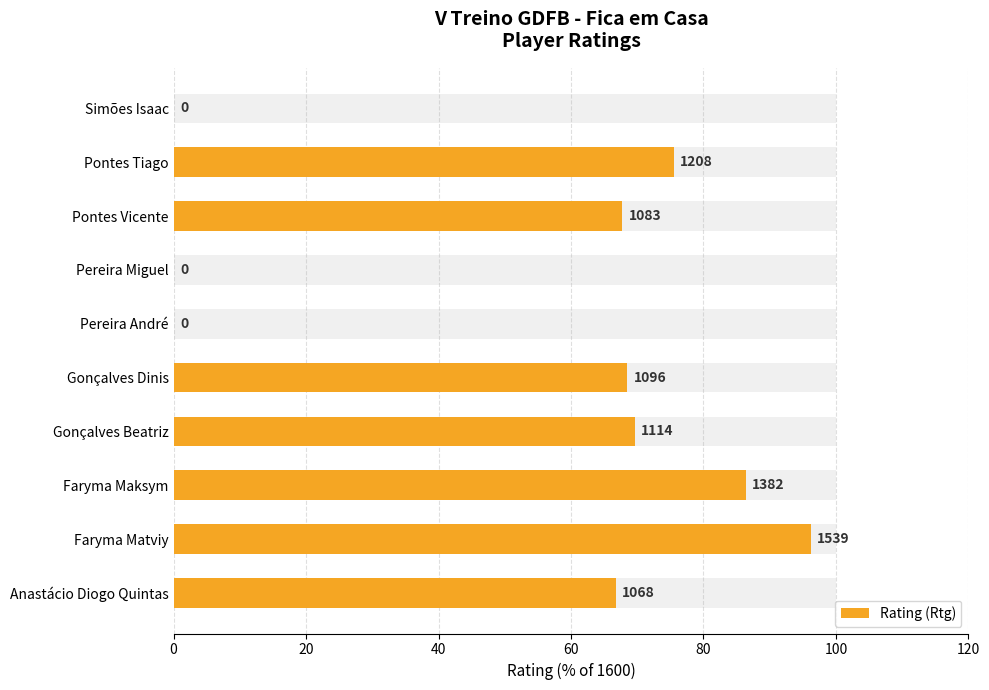

The value at Simões Isaac is 34.2. True or false?

False